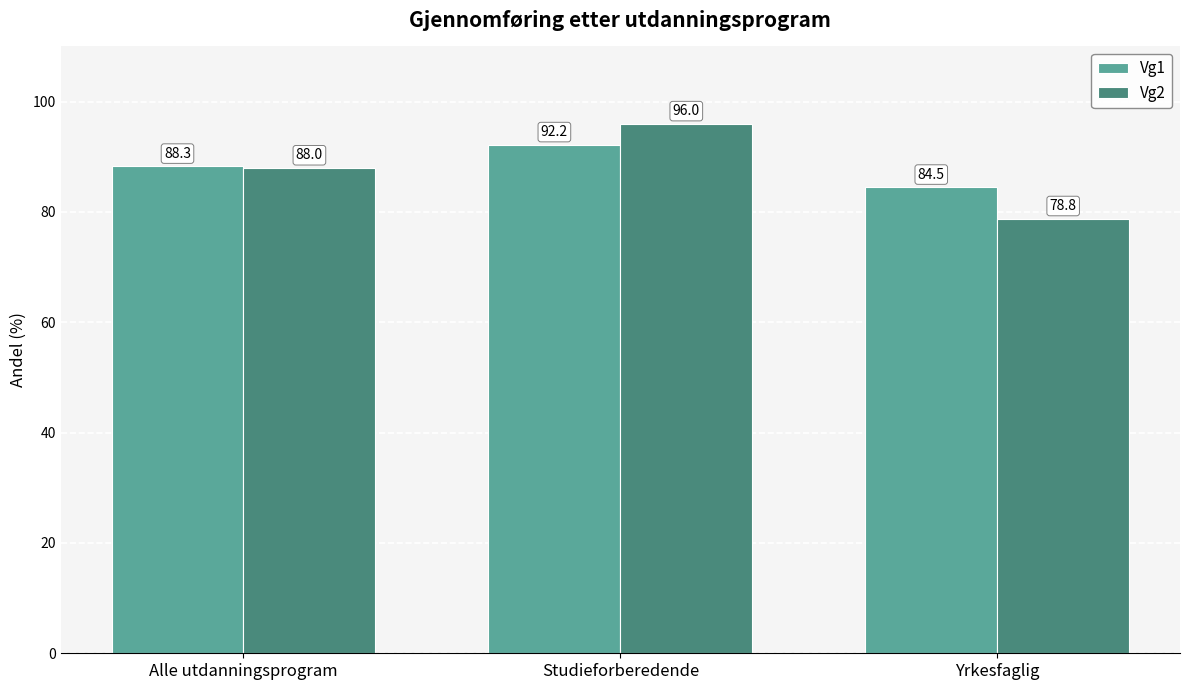

Rank the series by their maximum value, from highest to lowest.

Vg2, Vg1